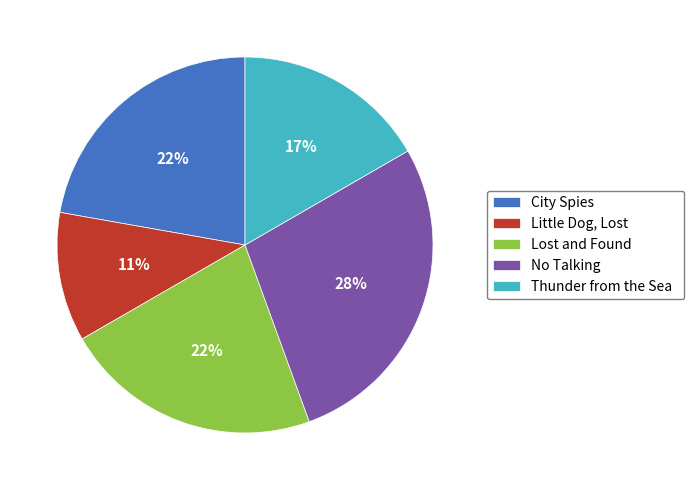

To the nearest percent, what percentage of the pie is City Spies?

22%